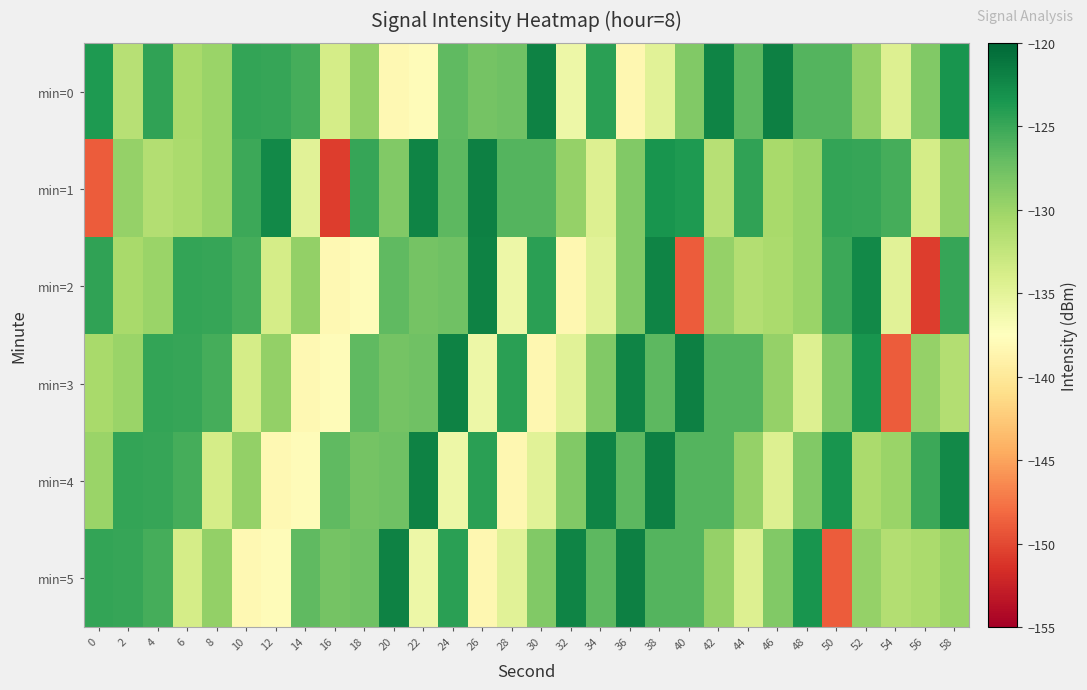

Which series has the largest range (max minus min)?

min=1